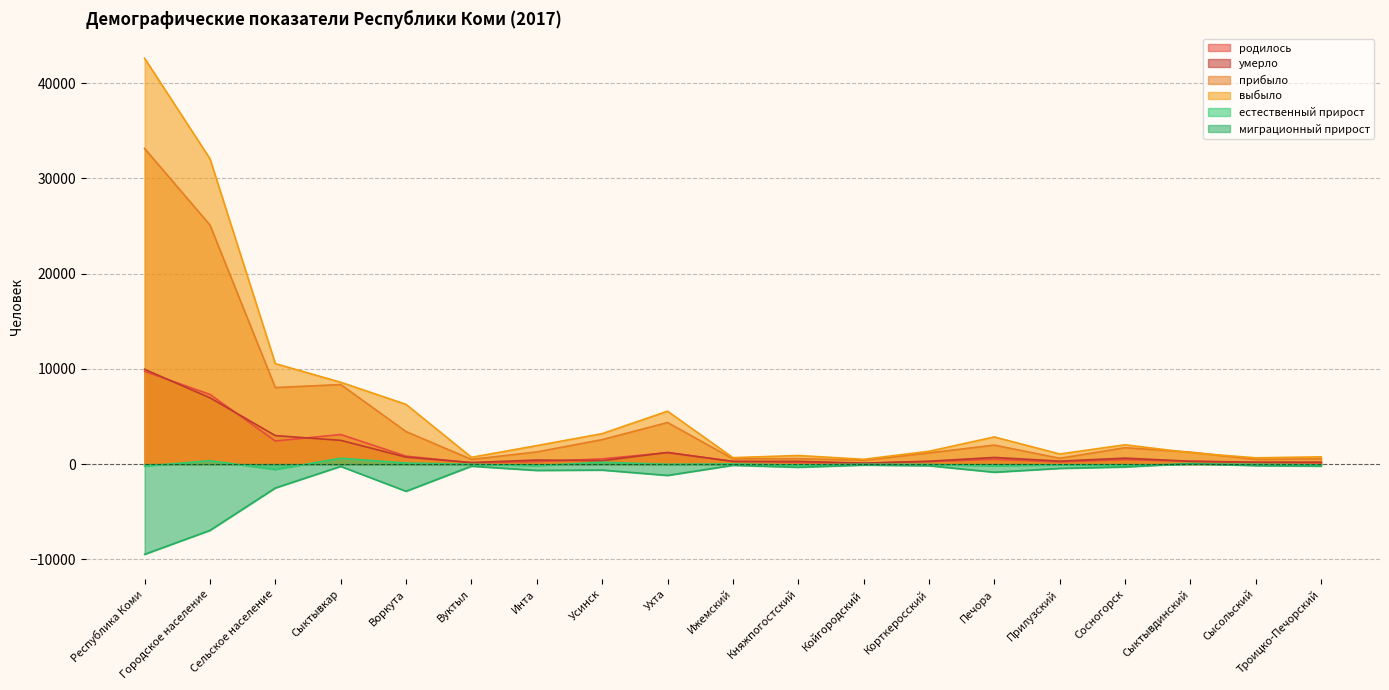

Reading left to right, what are all the values shown in this chart?

родилось: 9736	7311	2425	3106	835	138	258	547	1202	289	181	92	257	512	222	471	299	172	124
умерло: 9947	6957	2990	2491	728	162	425	354	1222	276	290	102	301	698	312	625	296	197	206
прибыло: 33125	25091	8034	8350	3413	492	1278	2568	4363	553	571	400	1175	1994	611	1722	1259	493	551
выбыло: 42595	32052	10543	8591	6267	713	1941	3196	5553	679	902	504	1345	2850	1061	2025	1194	657	761
естественный прирост: -211	354	-565	615	107	-24	-167	193	-20	13	-109	-10	-44	-186	-90	-154	3	-25	-82
миграционный прирост: -9470	-6961	-2509	-241	-2854	-221	-663	-628	-1190	-126	-331	-104	-170	-856	-450	-303	65	-164	-210